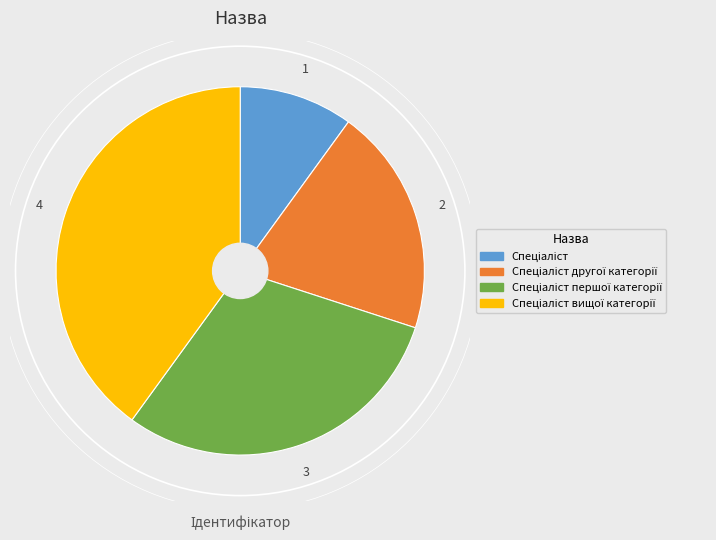

Does any single category account for the majority?

No